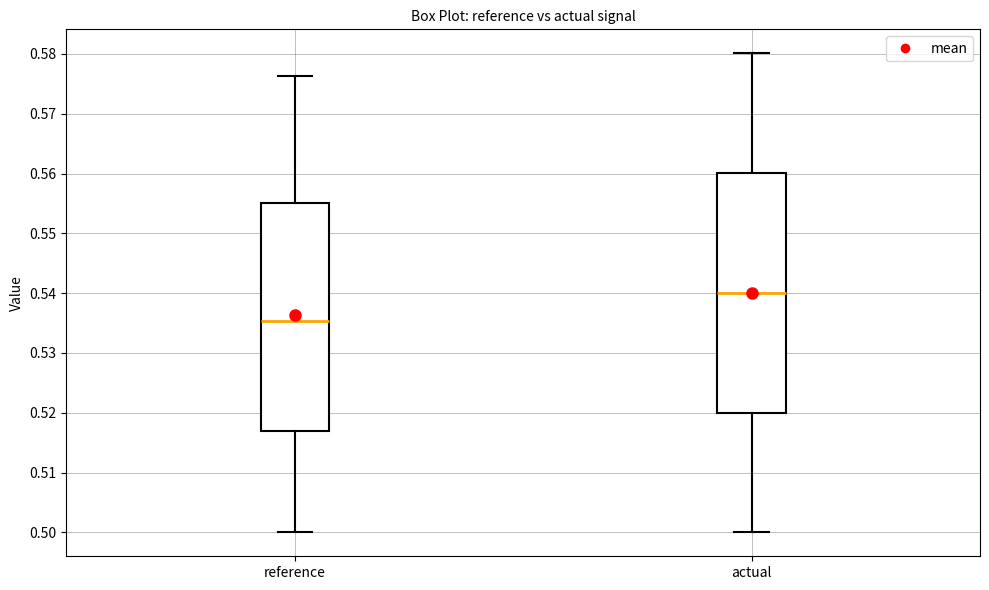

Reading left to right, transcribe this box plot: for each box, give where its median line is, the range the box spans, and where its two whiskers end, as read against the y-axis. The values are not printed on the chart, so give them approximately, as read against the axis.

reference: median 0.535, box 0.517 to 0.555, whiskers 0.500 to 0.576
actual: median 0.540, box 0.520 to 0.560, whiskers 0.500 to 0.580